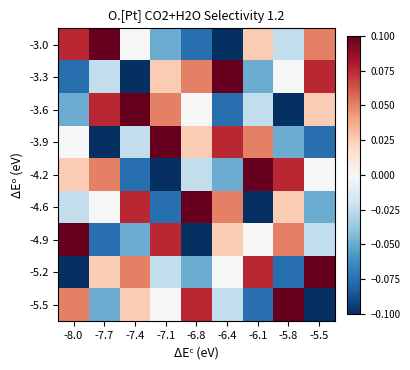

At -7.7, list the series in order from smallest to largest.

-3.9, -4.9, -5.5, -3.3, -4.6, -5.2, -4.2, -3.6, -3.0